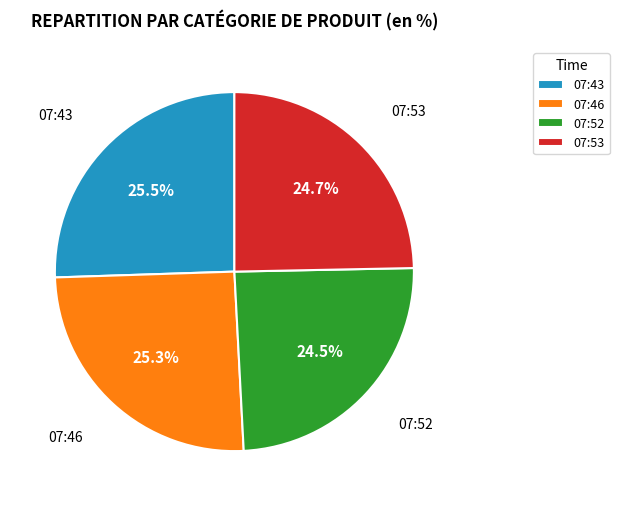

How many segments does this pie chart have?

4